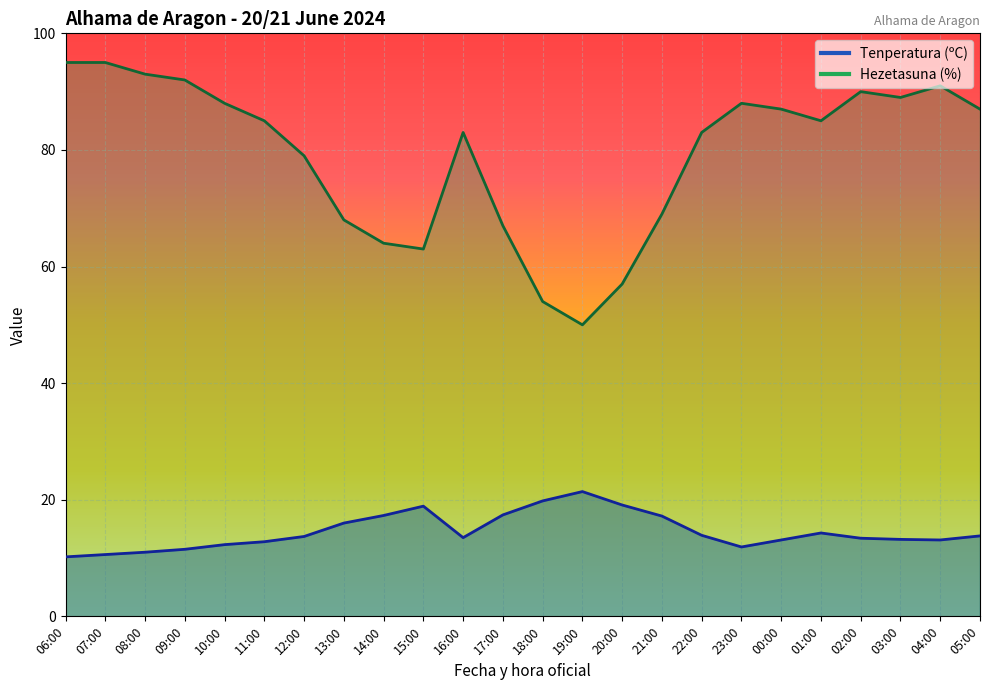

At which label is Hezetasuna (%) closest to 72?

21:00